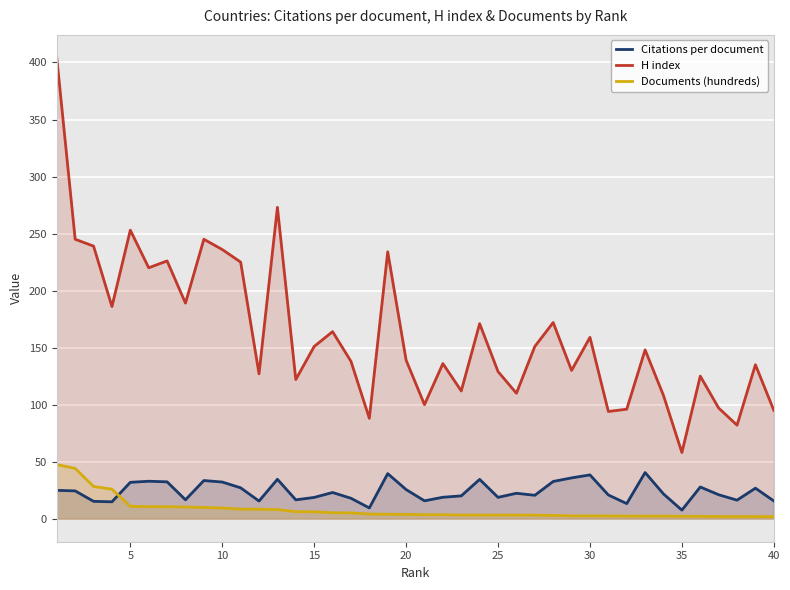

What is the average value of the Citations per document series?

23.9